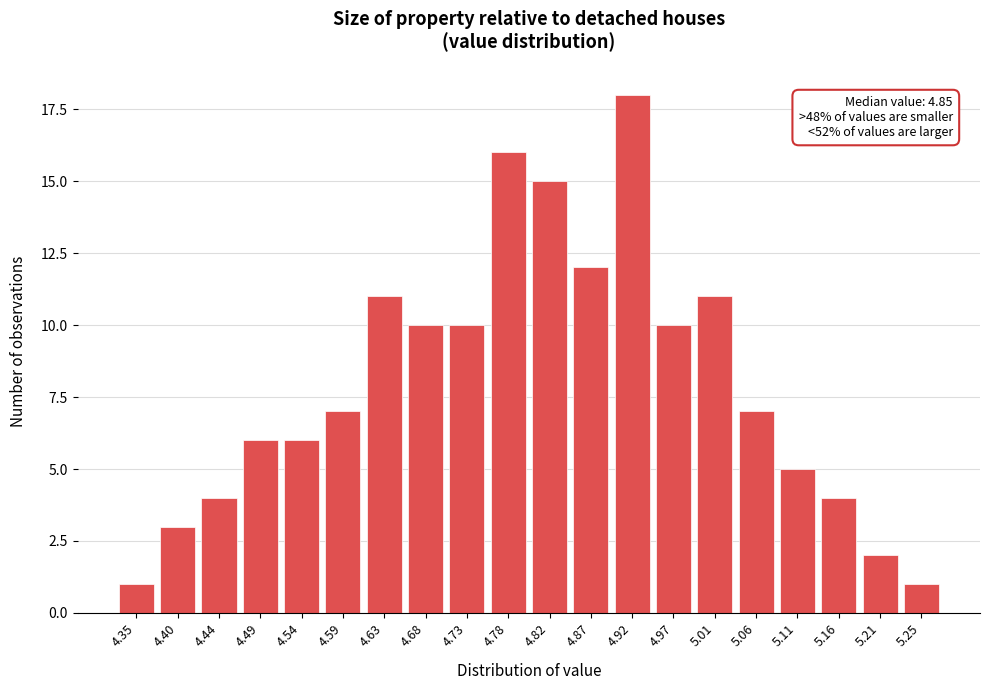

Reading left to right, list all the values displayed in this chart.

1	3	4	6	6	7	11	10	10	16	15	12	18	10	11	7	5	4	2	1